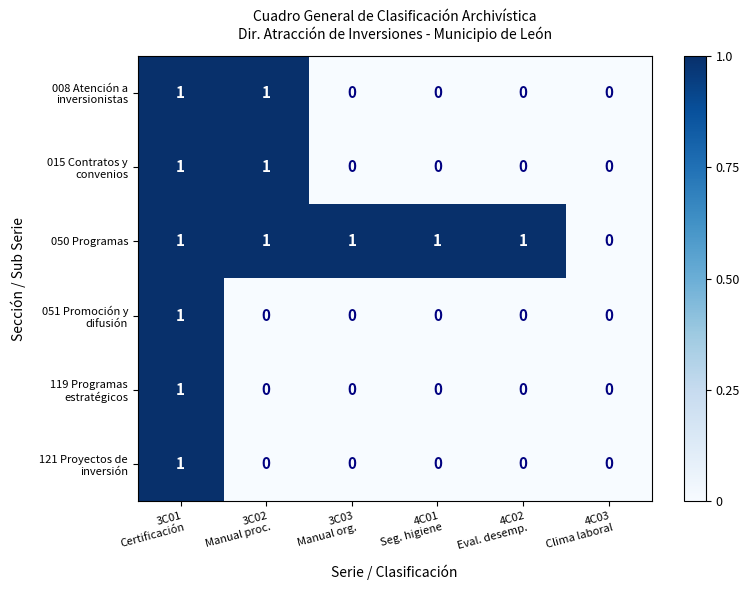

How many distinct data groups are displayed?

6